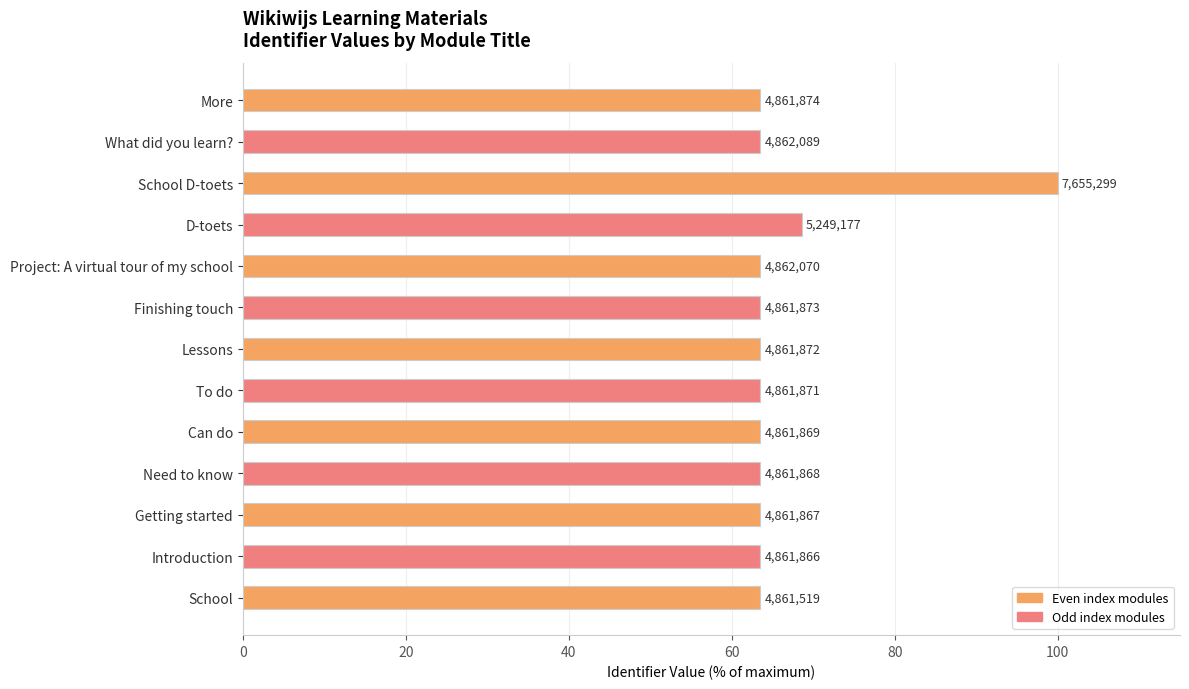

Are the bars horizontal?

Yes